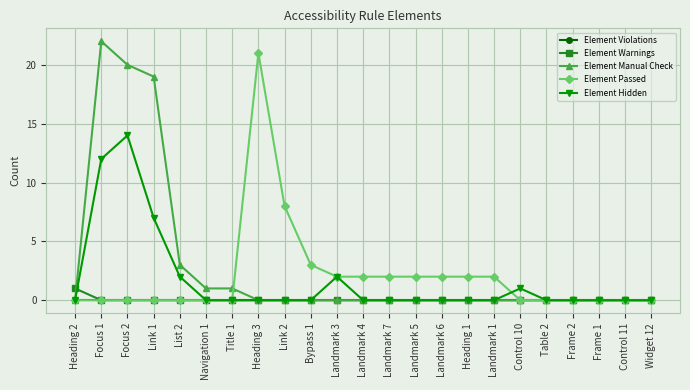

Count the Element Warnings values in the range 0 to 1.

23